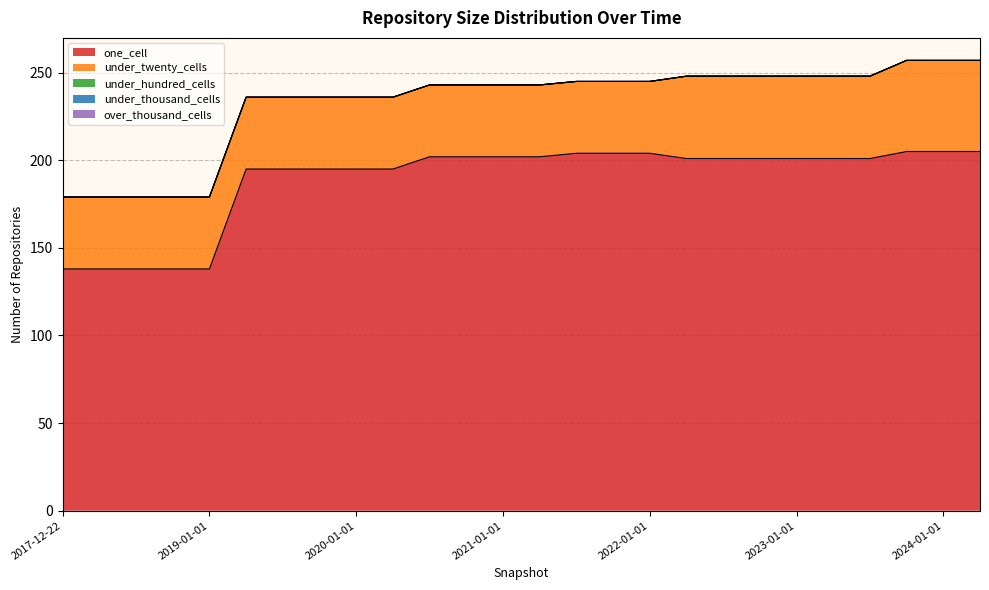

True or false: one_cell and under_twenty_cells intersect in this chart.

False